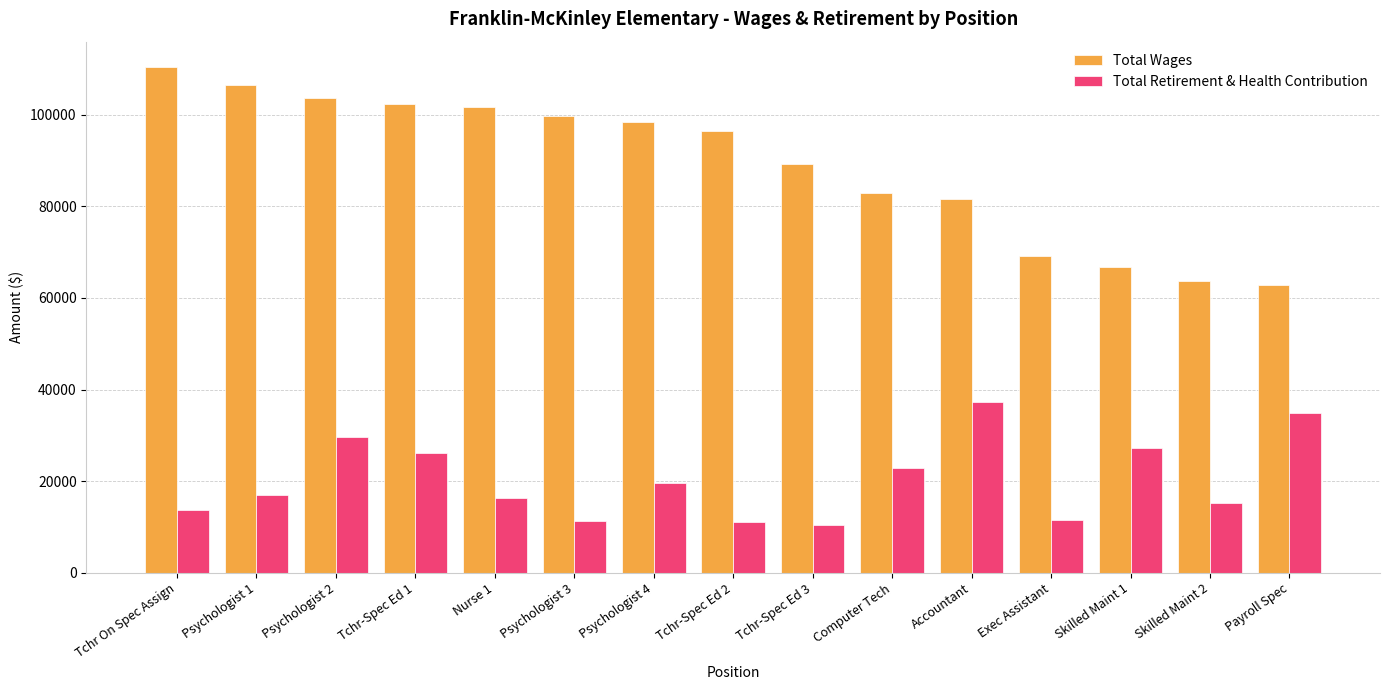

What are all the series names shown in the legend?

Total Wages, Total Retirement & Health Contribution